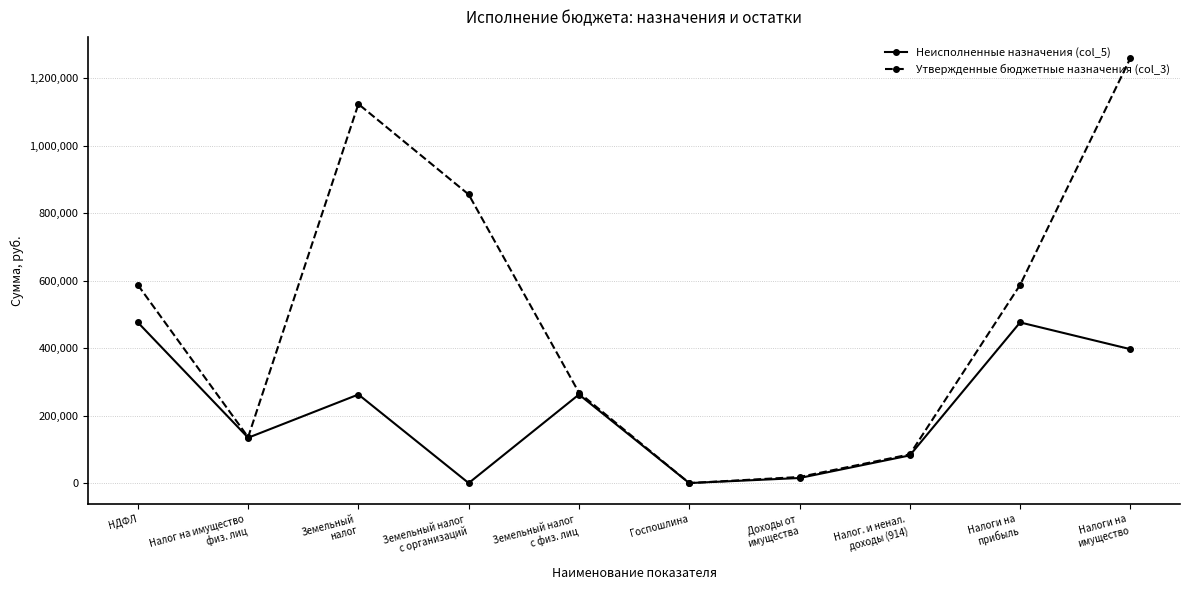

What is the greatest value displayed?

1259000.0